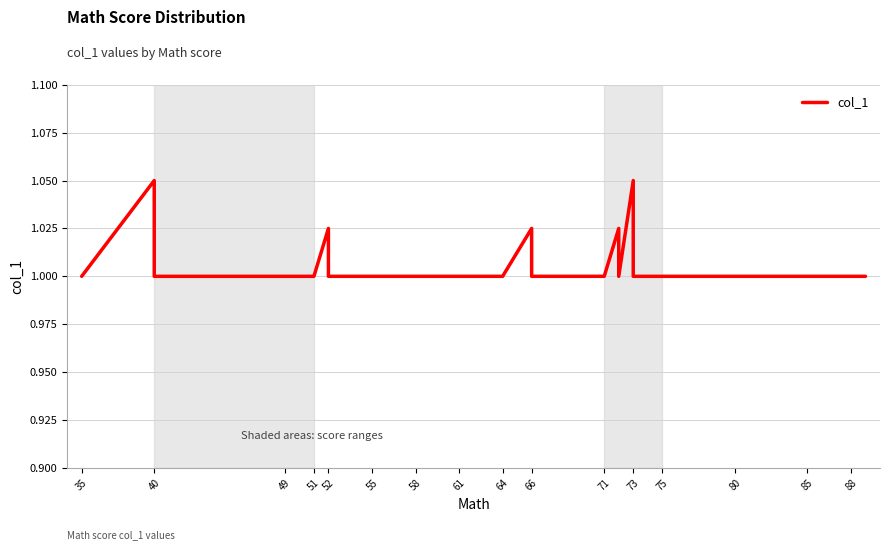

At which category does the chart reach its peak across all series?

40